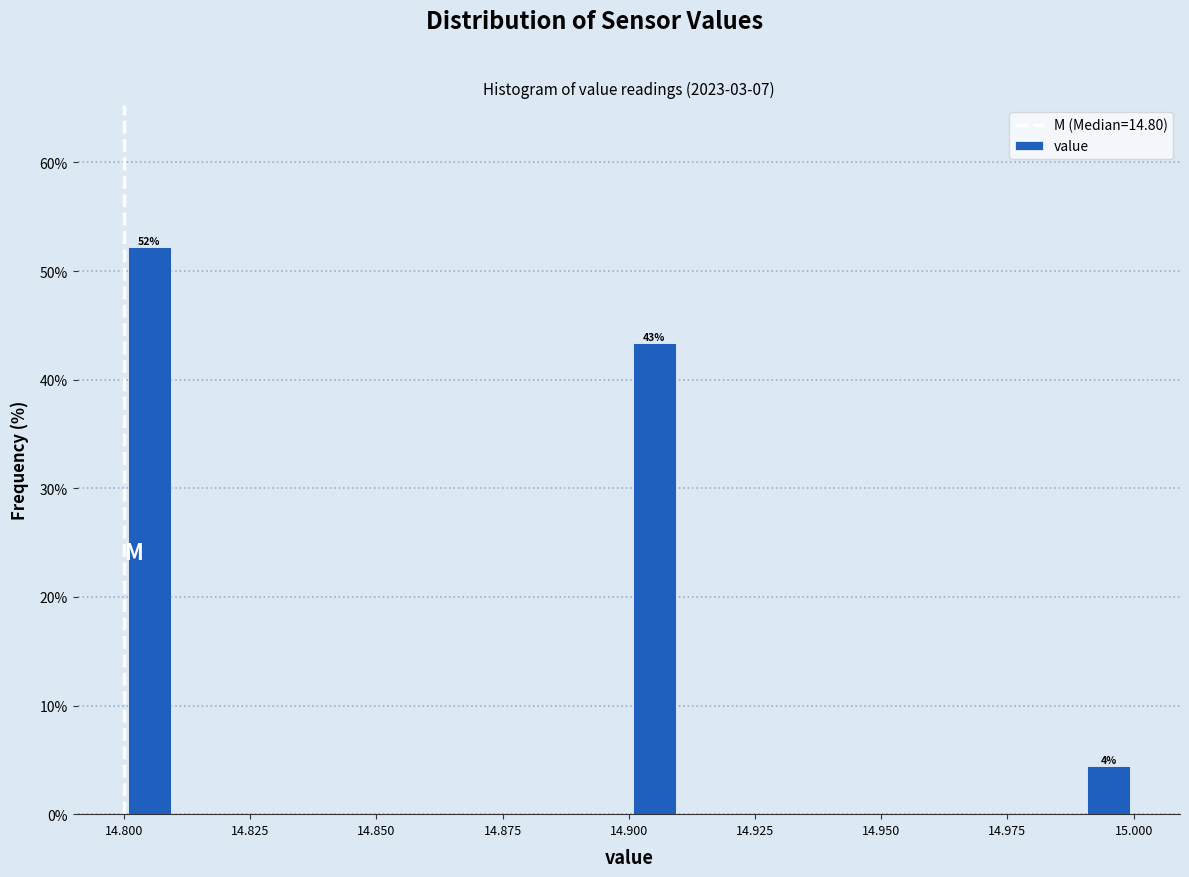

Around what value on the x-axis is the tallest bar? Give the approximate position of its centre, as read against the axis.

14.805